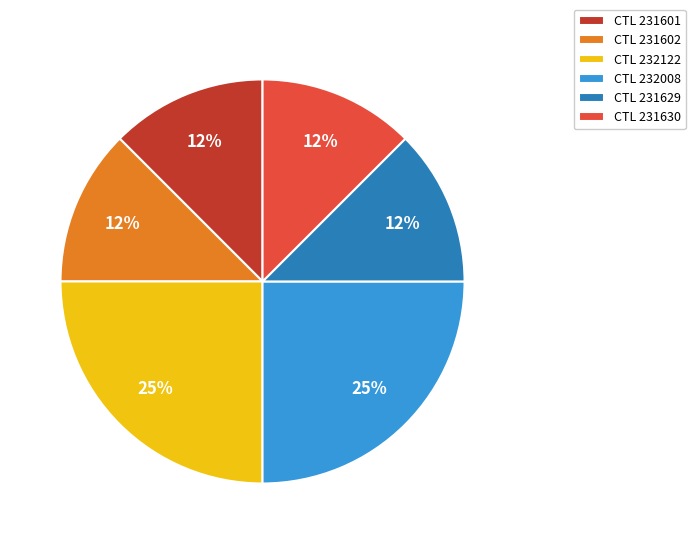

How many segments does this pie chart have?

6